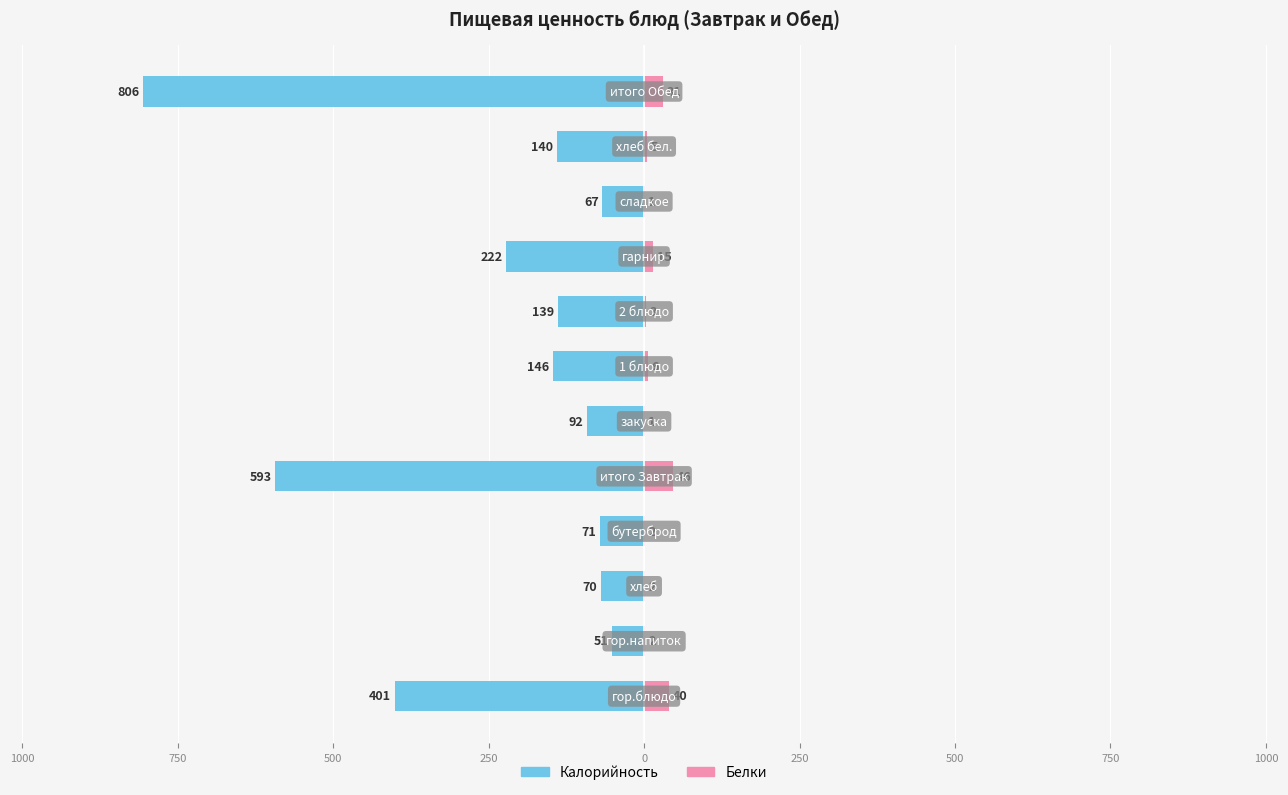

Reading left to right, transcribe all the data shown in this chart.

Калорийность: -401	-51	-70	-71	-593	-92	-146	-139	-222	-67	-140	-806
Белки: 40	2	2	2	46	1	6	3	15	1	5	31